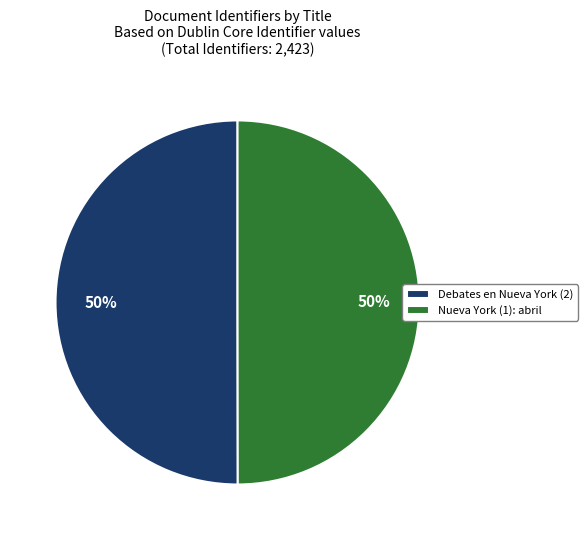

What percentage is the Debates en Nueva York (2) slice, to the nearest percent?

50%